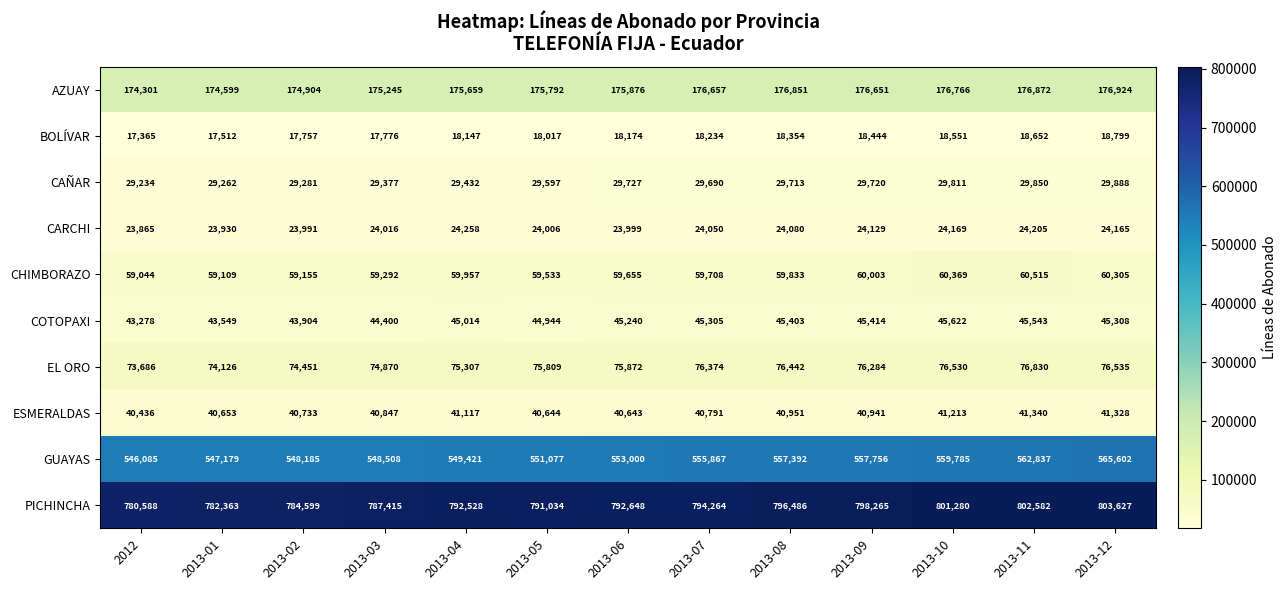

Which series changed the most between 2013-09 and 2013-11?

GUAYAS